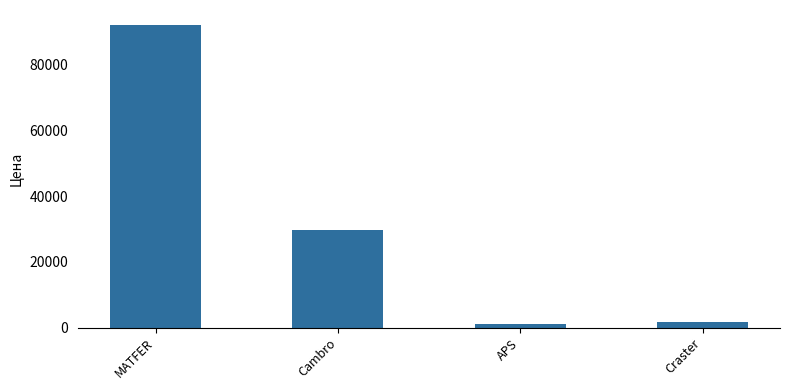

What is the average value?

31135